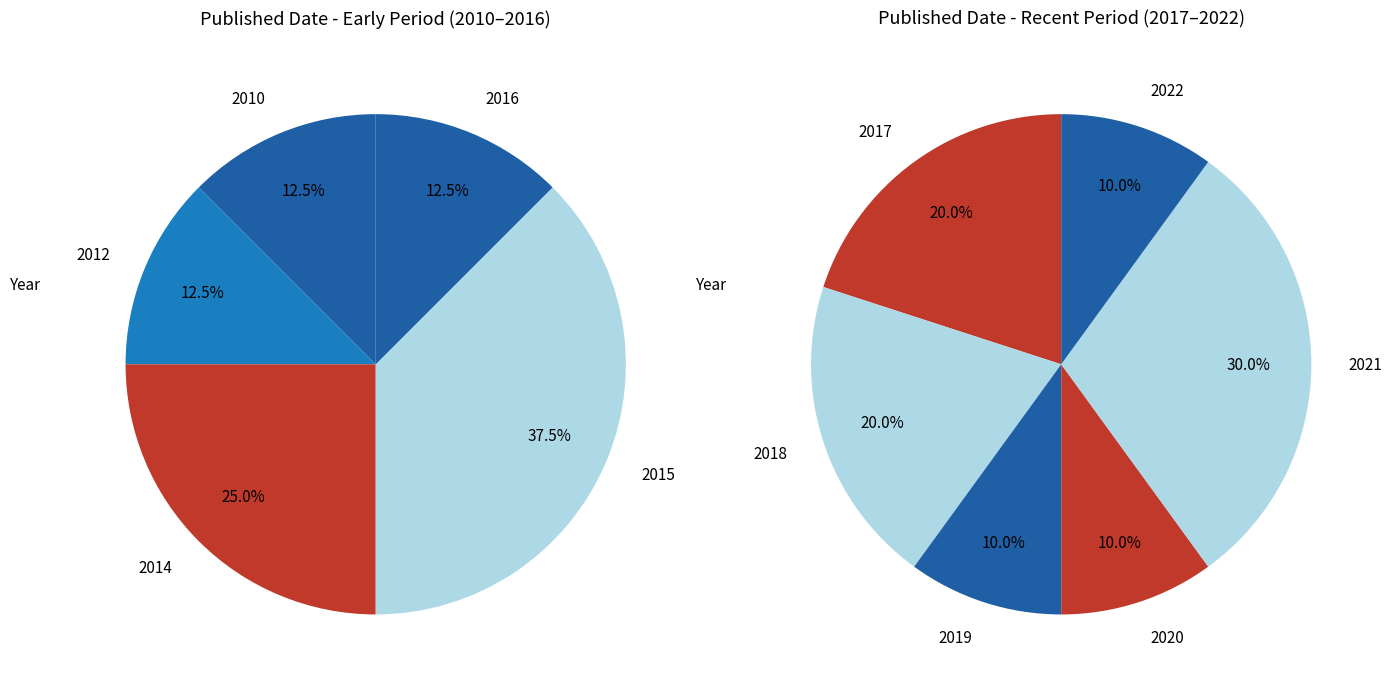

Is the sum of 2022 and 2012 greater than half?

No